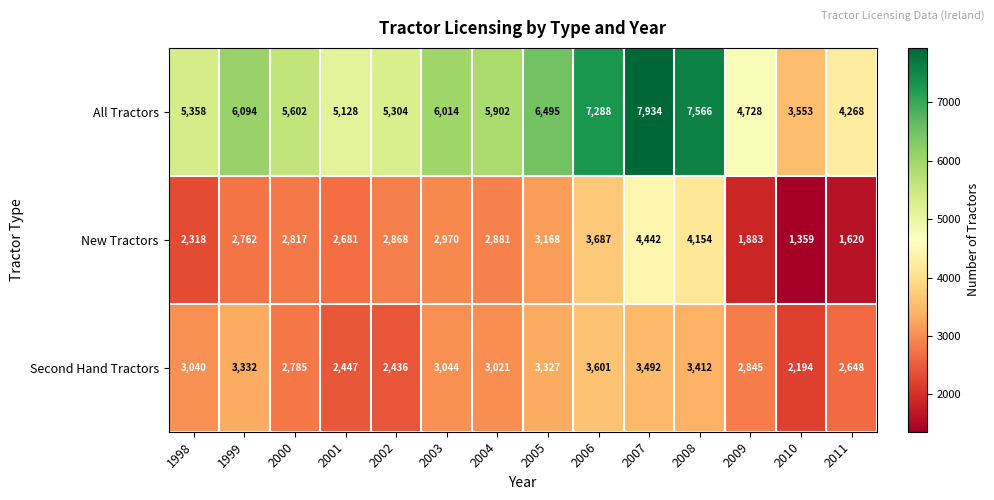

List the labels in order of New Tractors value, largest first.

2007, 2008, 2006, 2005, 2003, 2004, 2002, 2000, 1999, 2001, 1998, 2009, 2011, 2010